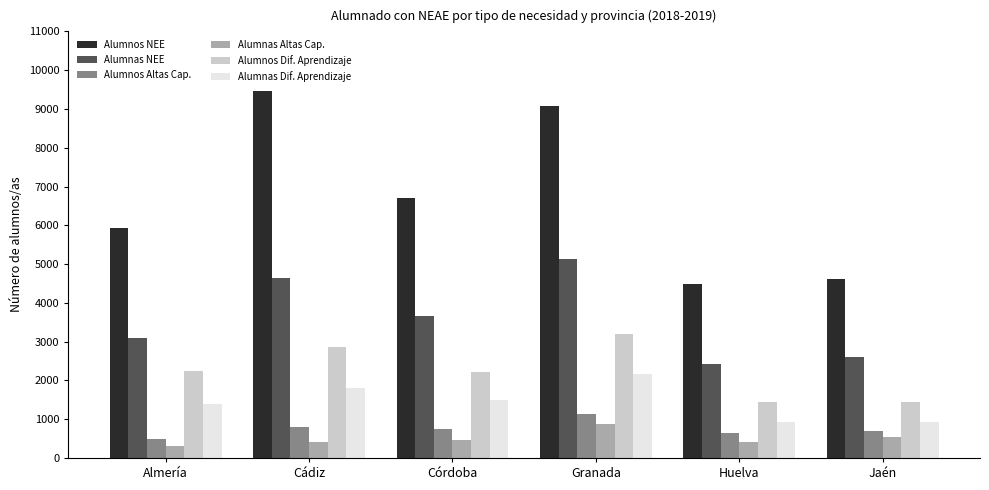

What is the label of the 4th bar from the left?

Granada